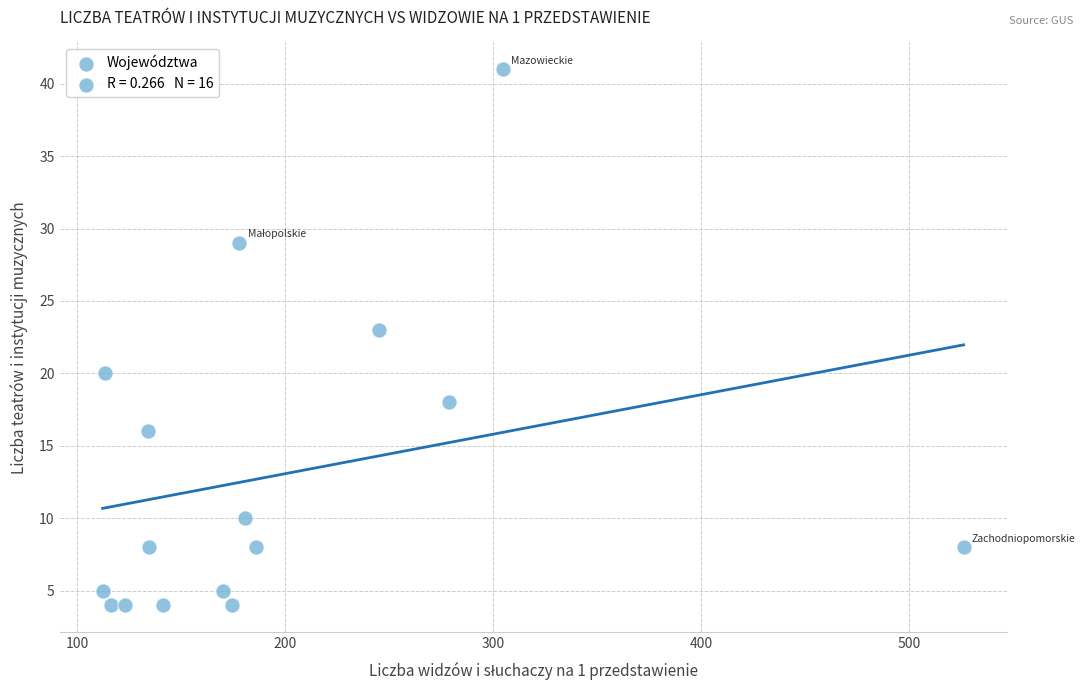

What Y value in the scatter plot is closest to 22?

23